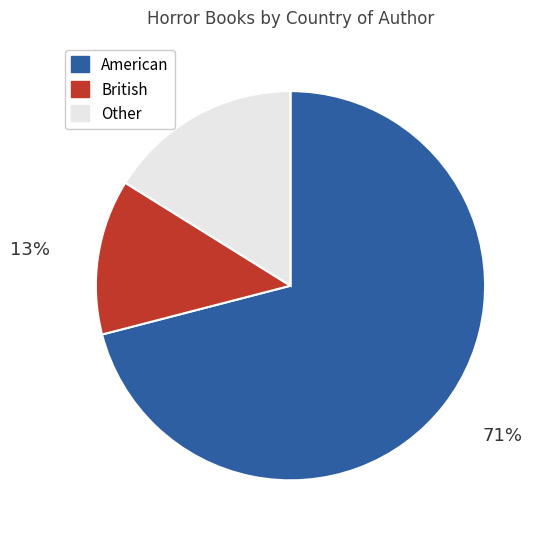

To the nearest percent, what is the difference between the largest and smallest slice percentages?

58%